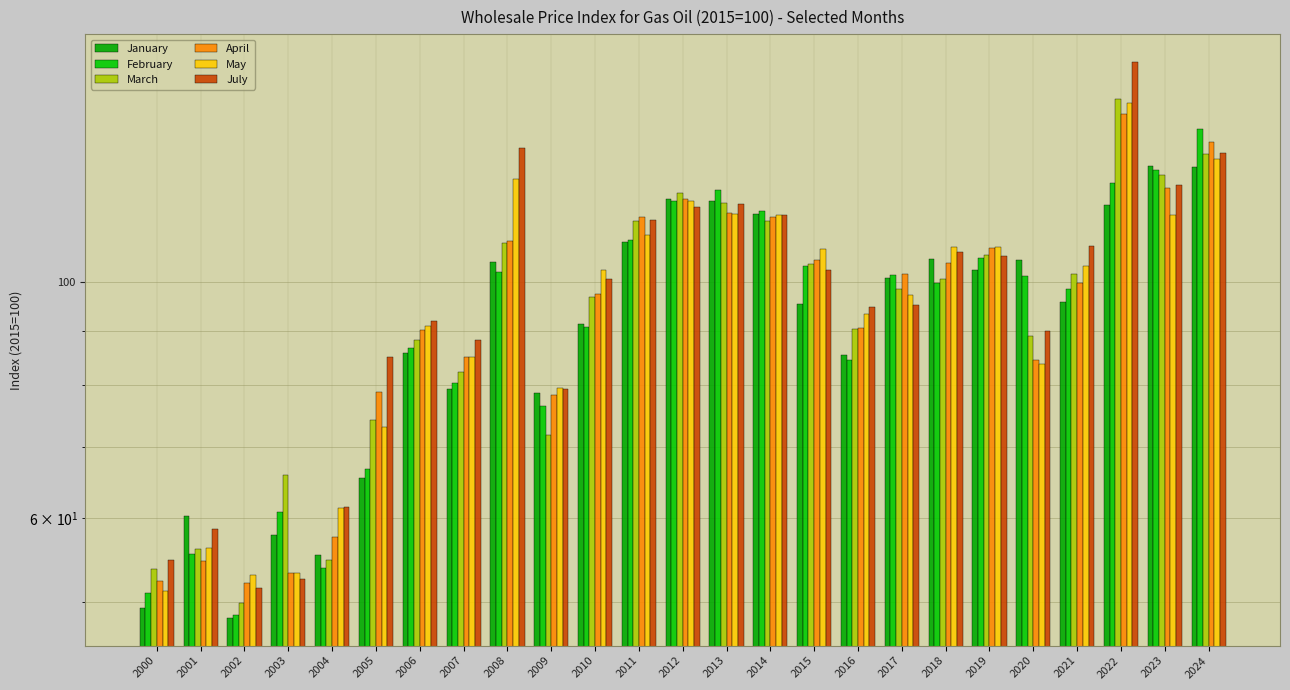

Between 2017 and 2001, which is larger?

2017